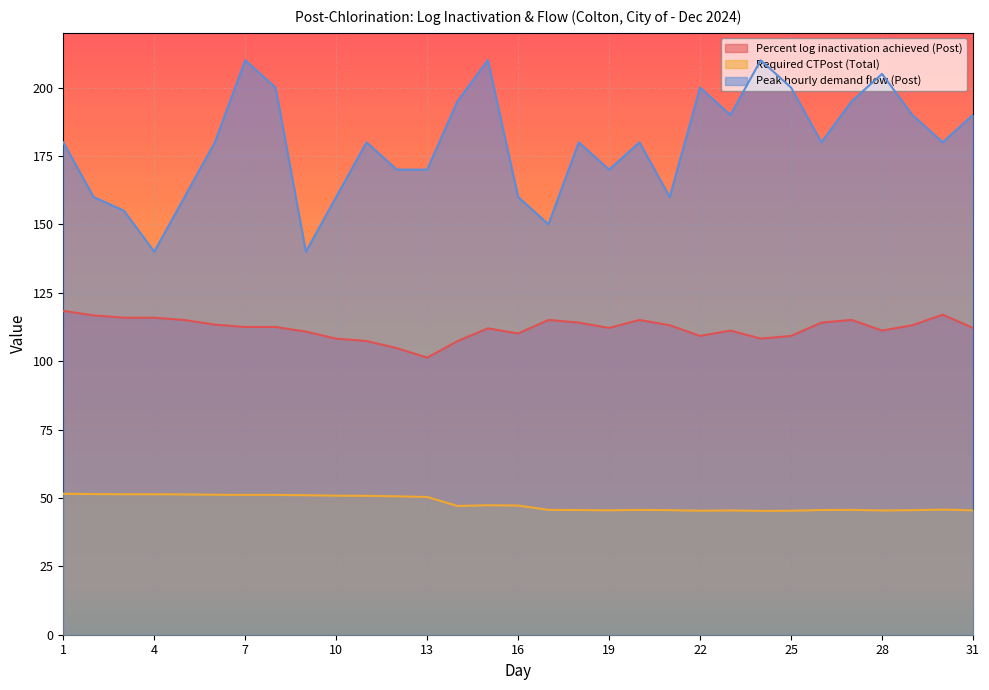

What is the total value across all series at 30?

342.7